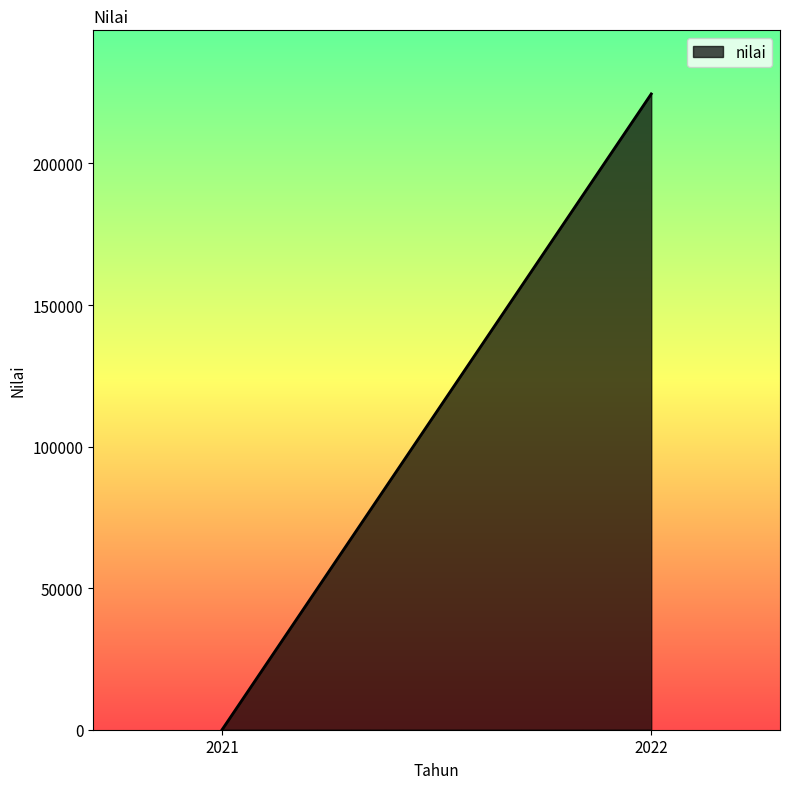

What is the value of the 2nd point from the left?

224578.6